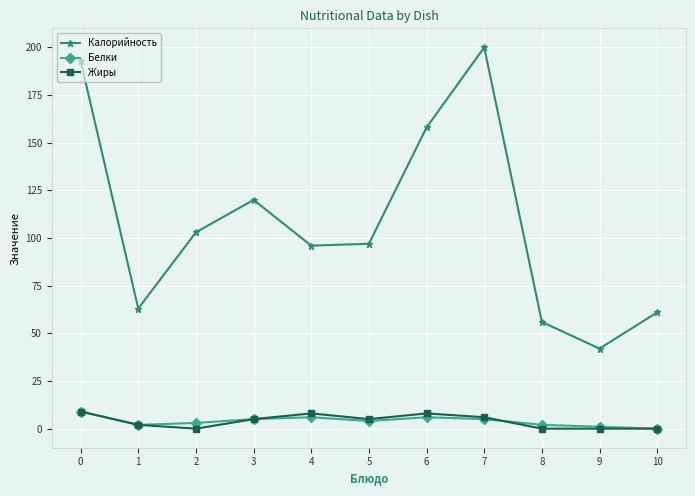

True or false: Белки has a value of 6 at 6.

True